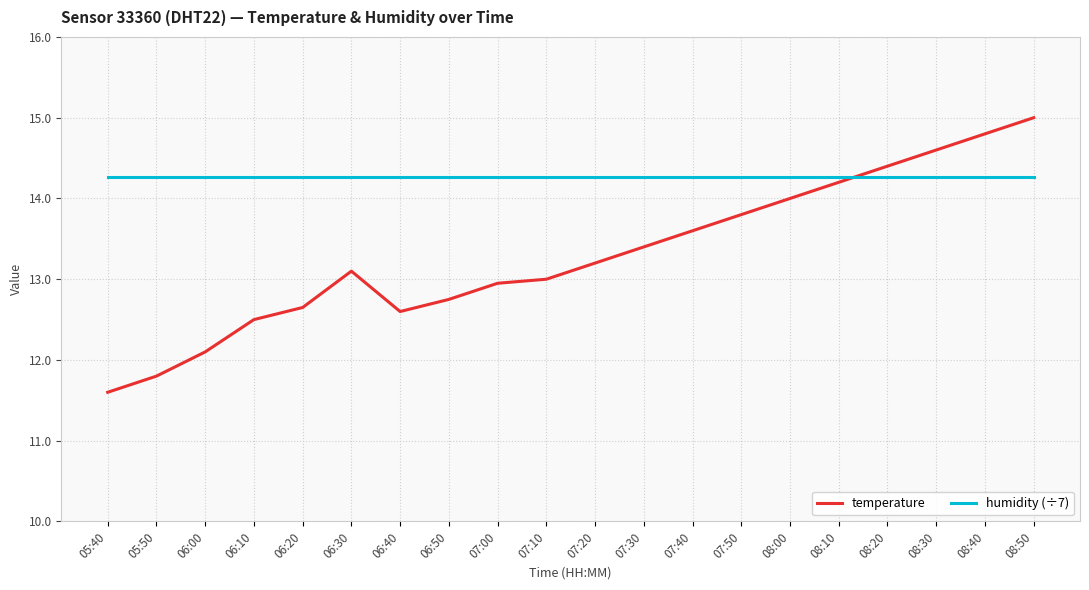

Which series has the largest total across all categories?

humidity (÷7)